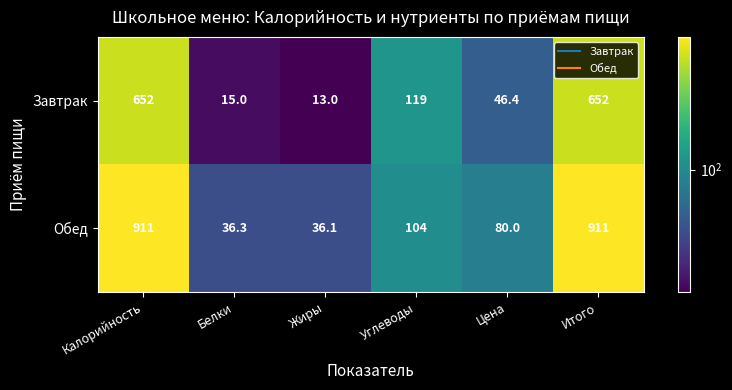

Which label corresponds to the smallest value in the chart?

Жиры